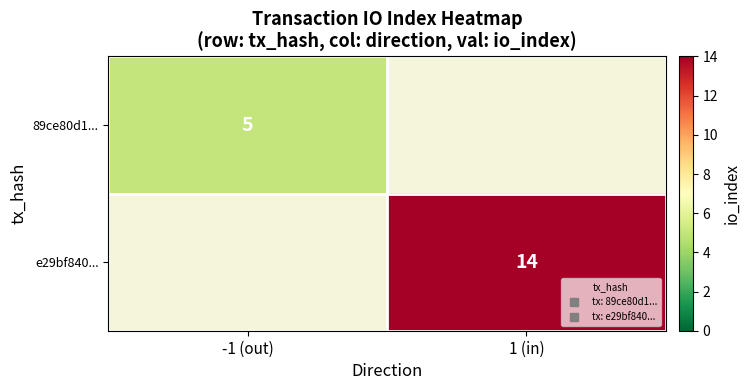

Which series has the largest range (max minus min)?

89ce80d1...